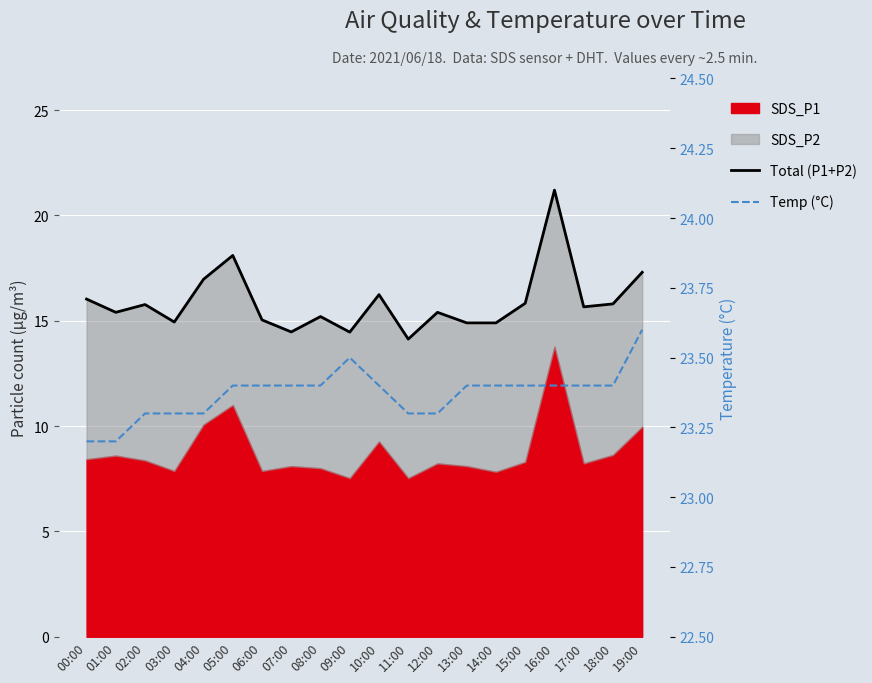

What is the lowest value of the Total (P1+P2) series?

14.1